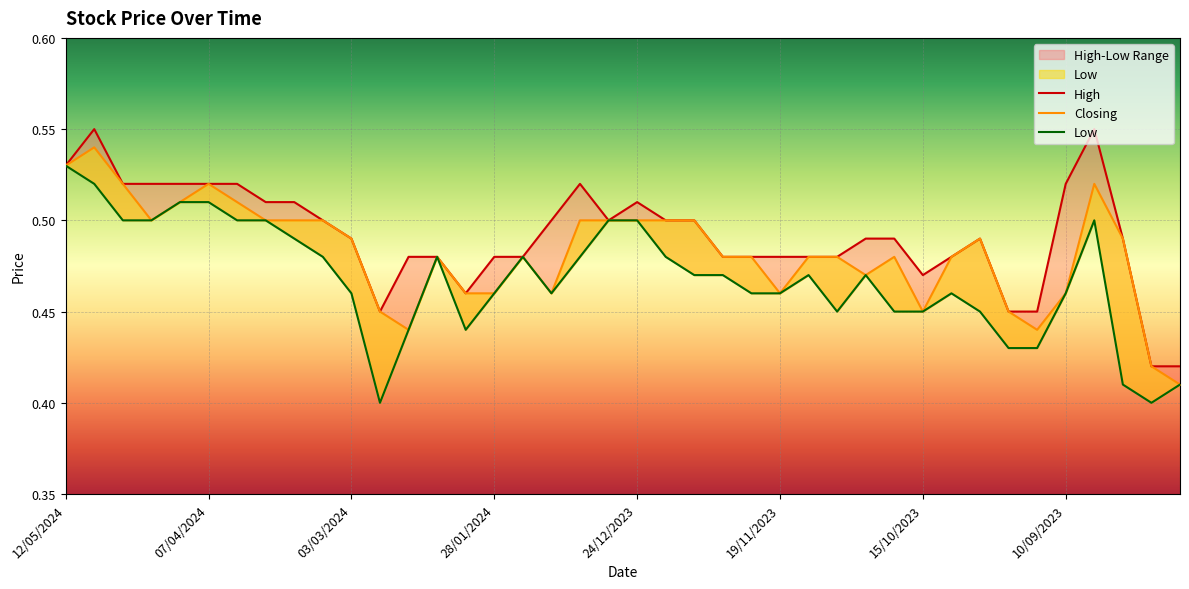

How many interior local peaks does the High series have?

5